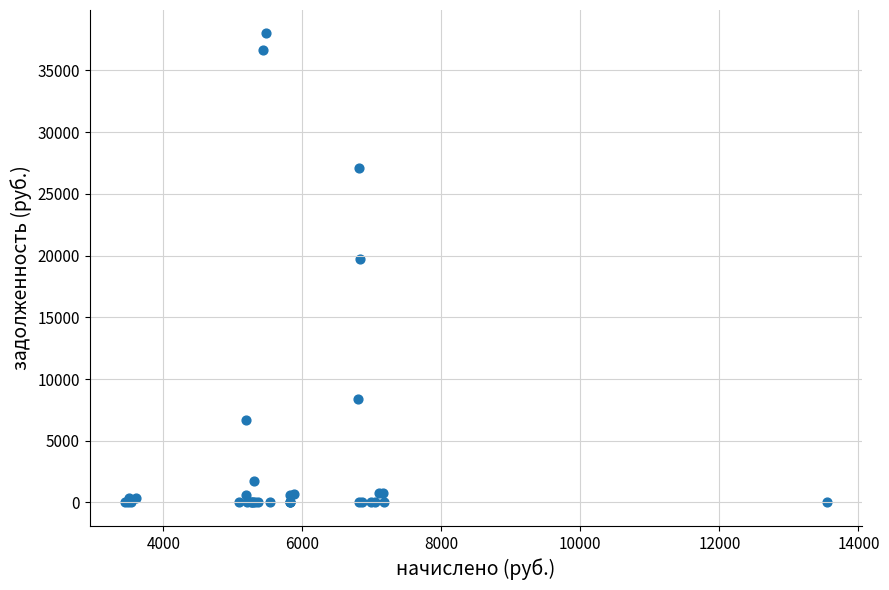

What Y value in the scatter plot is closest to 18992?

19727.6